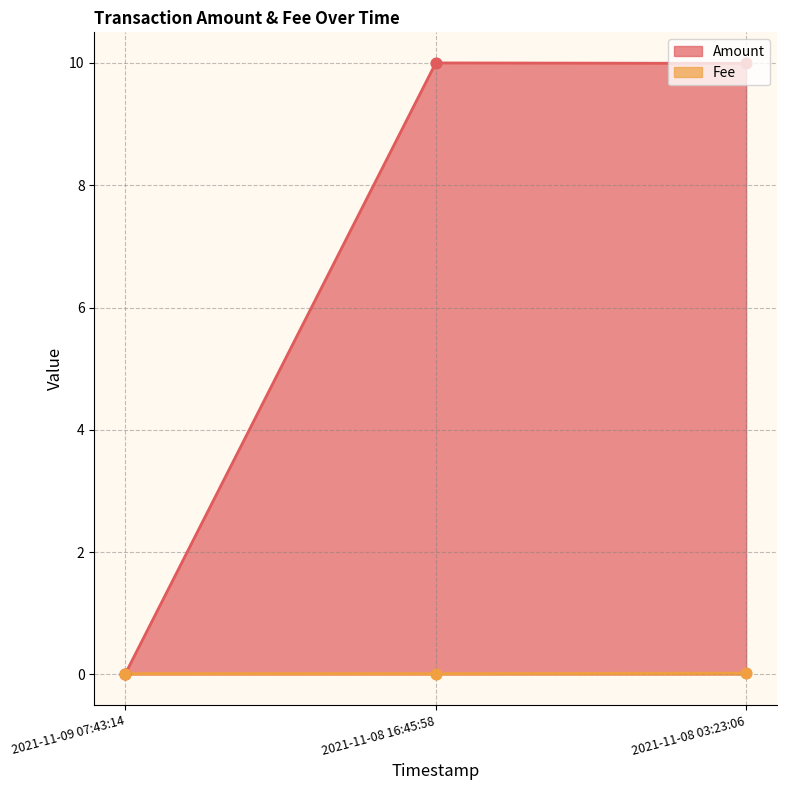

What is the total value across all series at 2021-11-08 16:45:58?

10.0